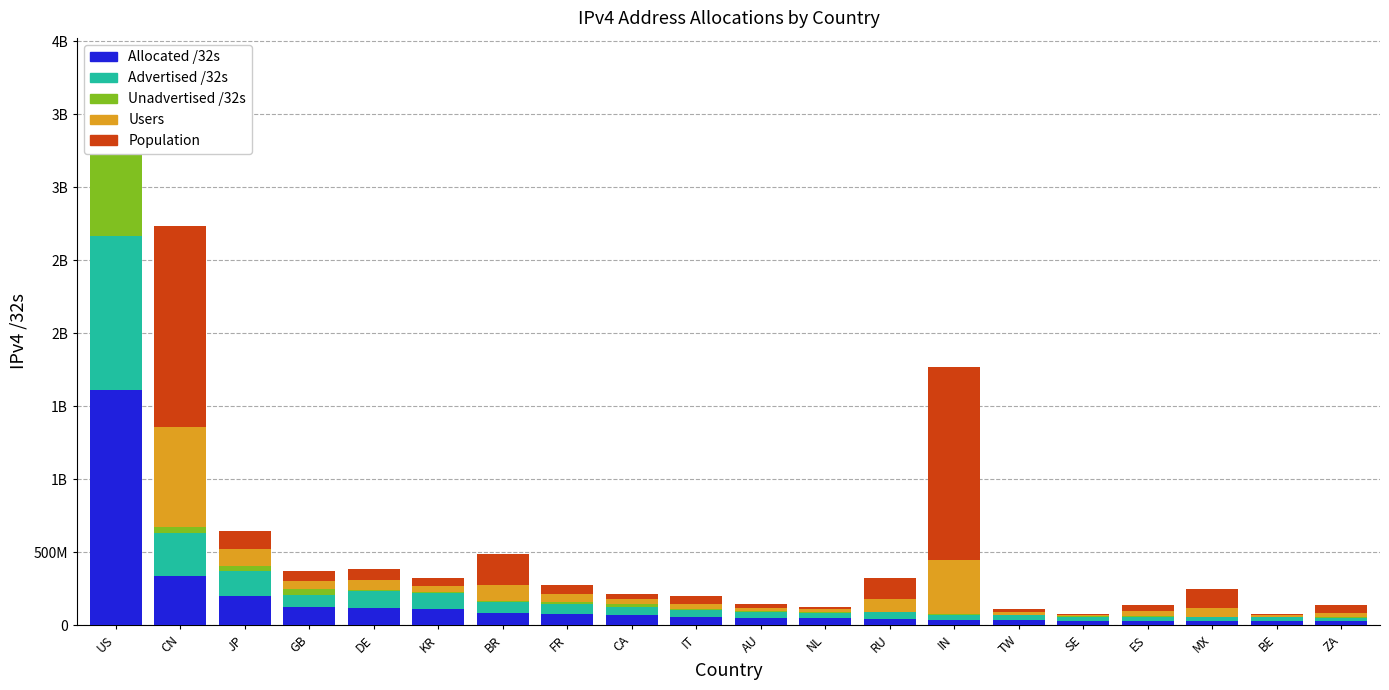

Are the bars horizontal?

No